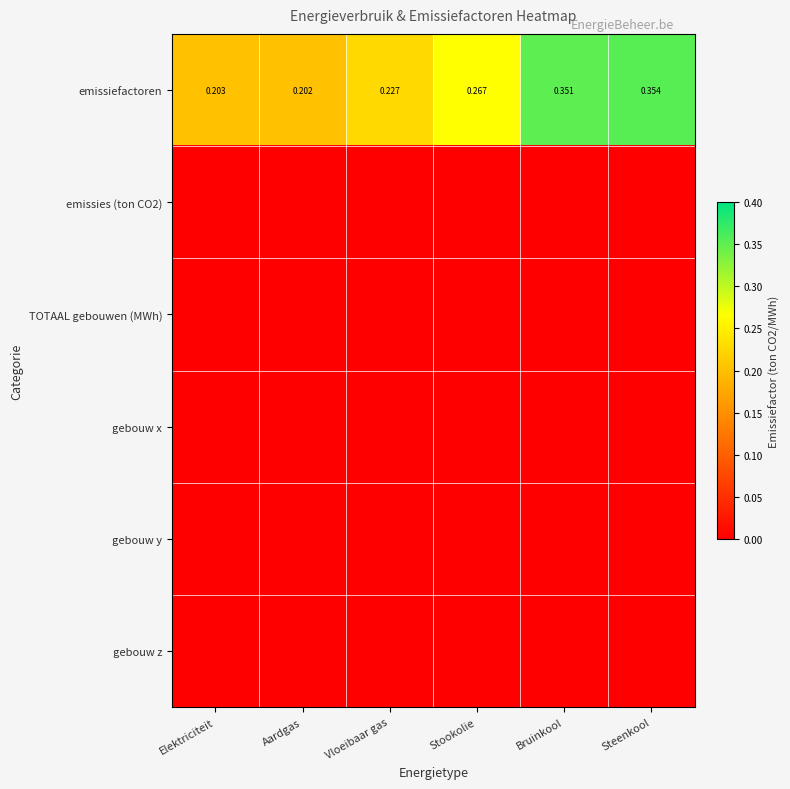

Count the number of categories in the chart.

6